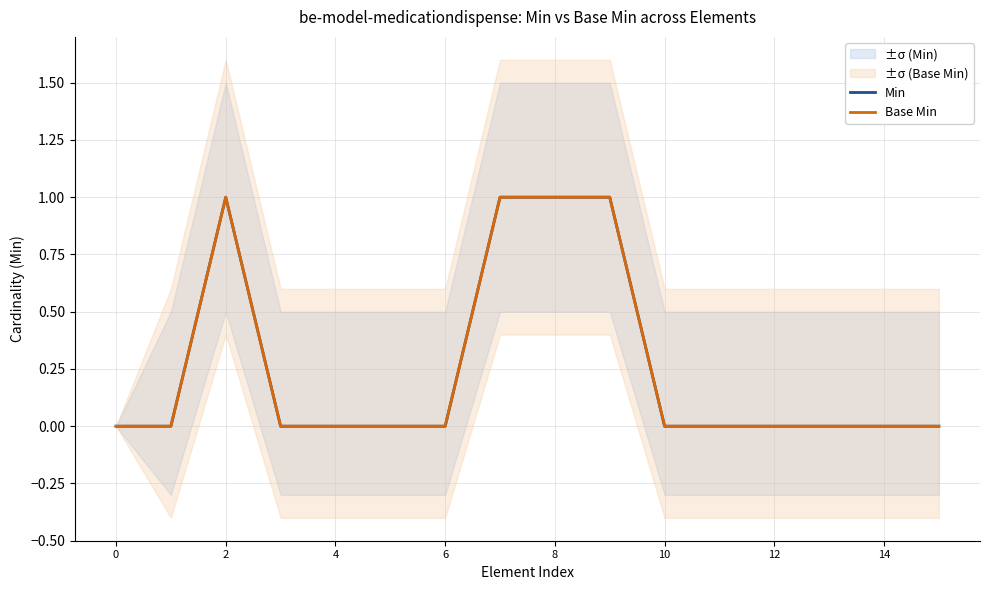

Reading left to right, what are all the values shown in this chart?

Min: 0	0	1	0	0	0	0	1	1	1	0	0	0	0	0	0
Base Min: 0	0	1	0	0	0	0	1	1	1	0	0	0	0	0	0